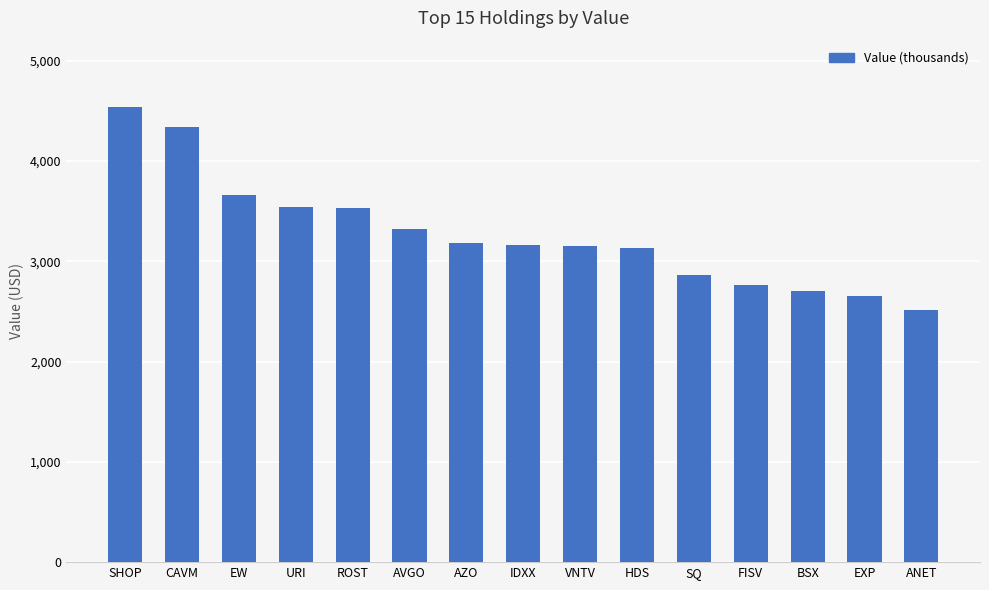

What position from the right is CAVM?

14